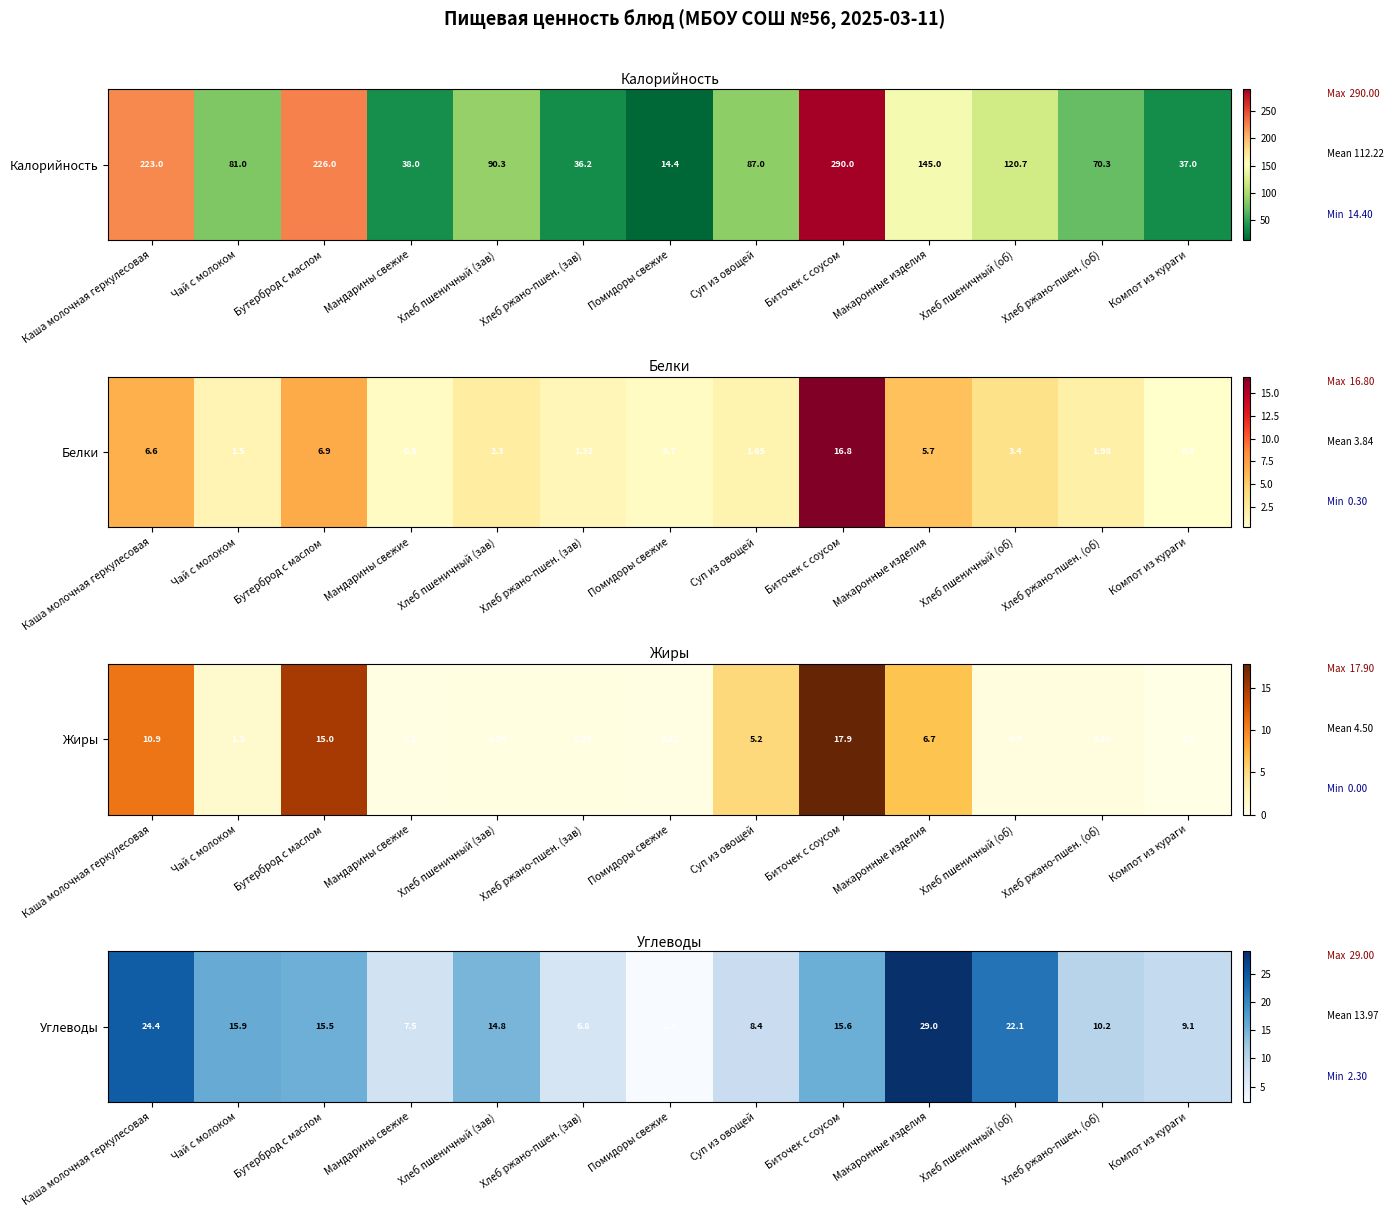

The value at Хлеб ржано-пшен. (зав) is 6.8. True or false?

True